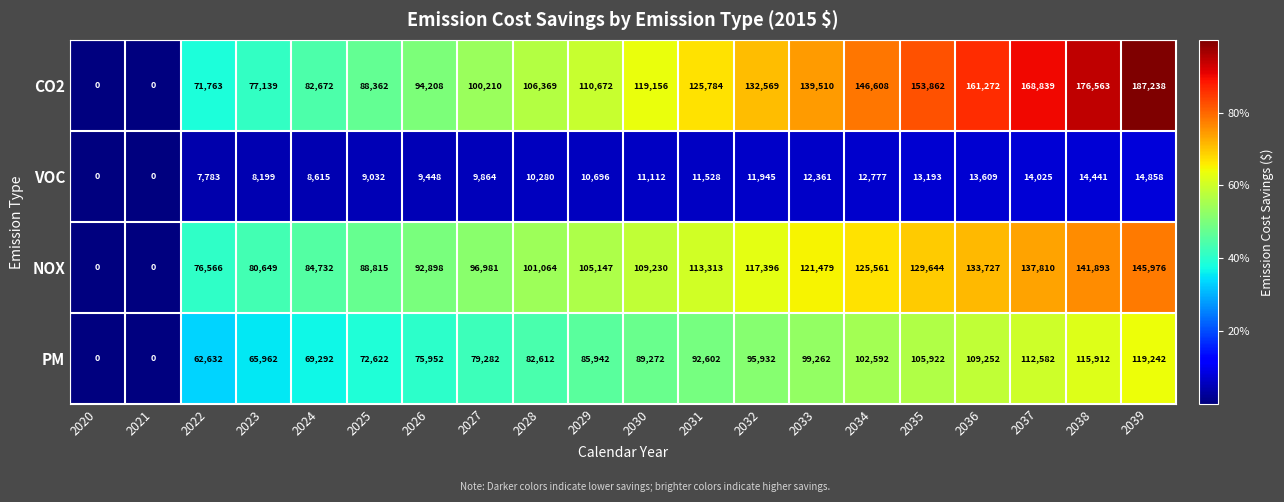

How many values in the NOX series are below 109230?

10